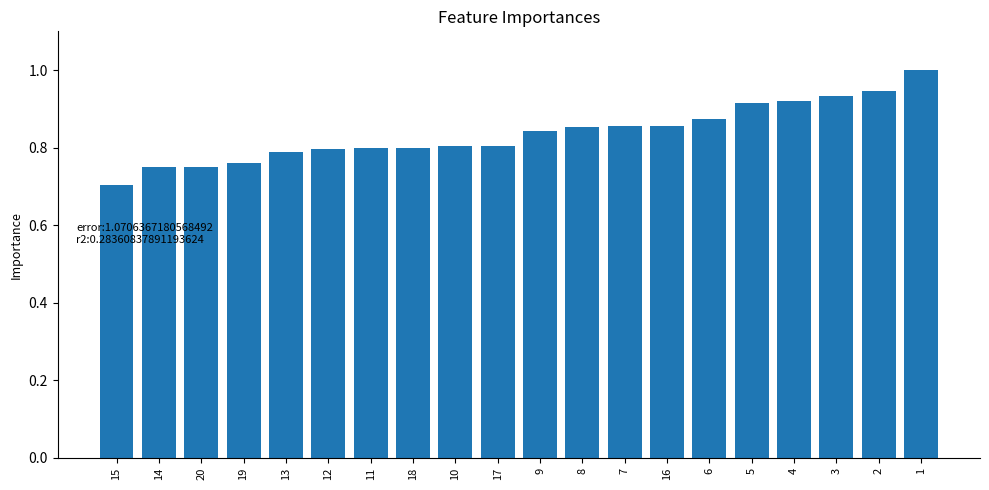

What is the label of the 2nd bar from the left?

14